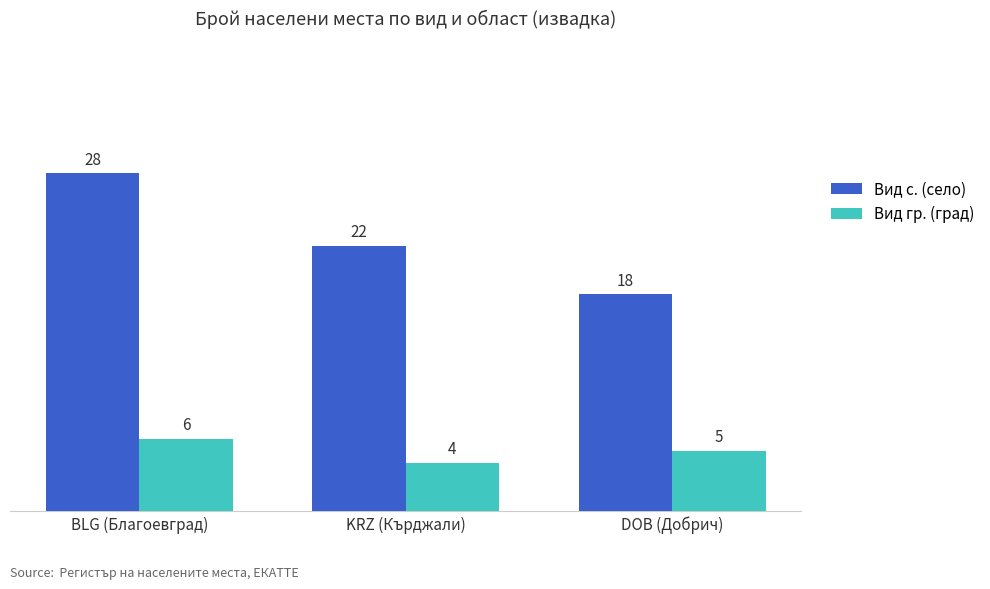

What is the sum of all Вид с. (село) values?

68